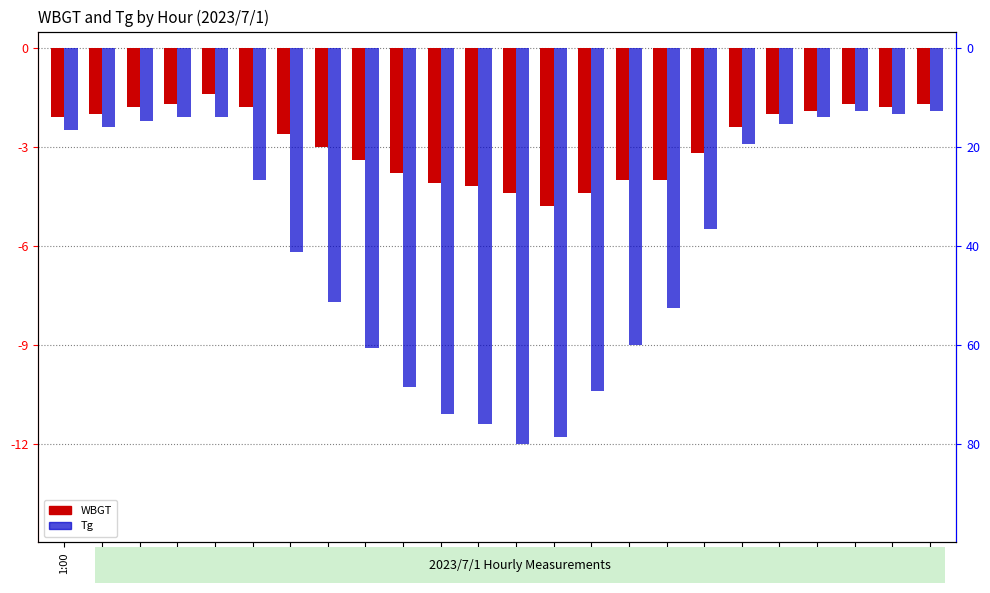

At which label is WBGT closest to -3?

8:00